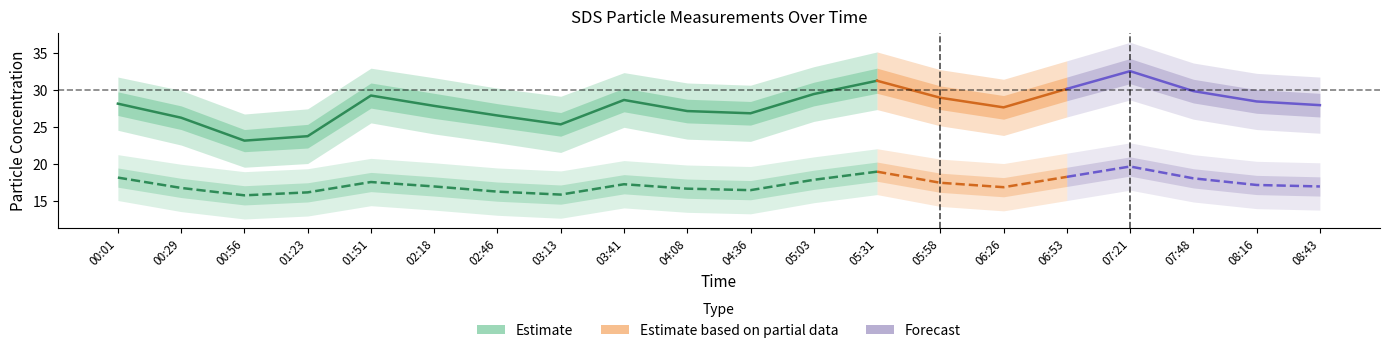

What is the average value of the SDS_P1 series?

27.2